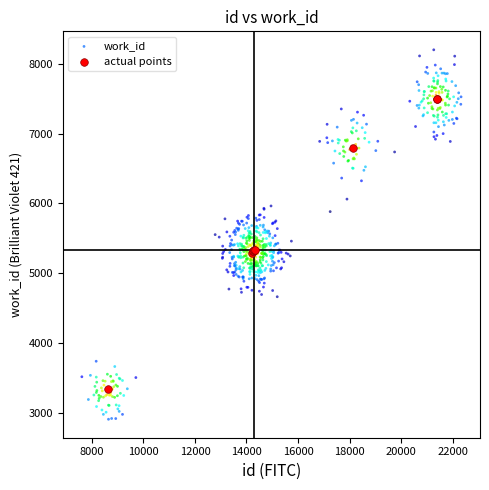

Which series reaches the maximum Y coordinate?

work_id